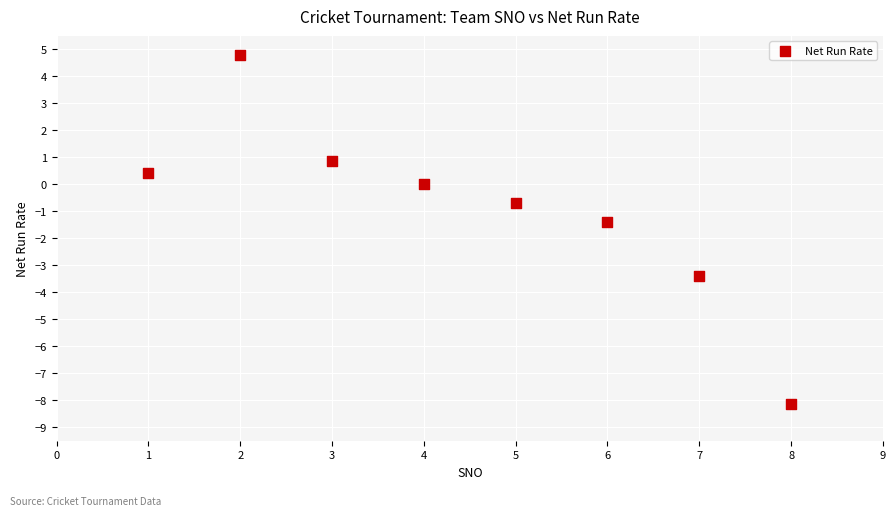

What is the average Y value?

-0.9